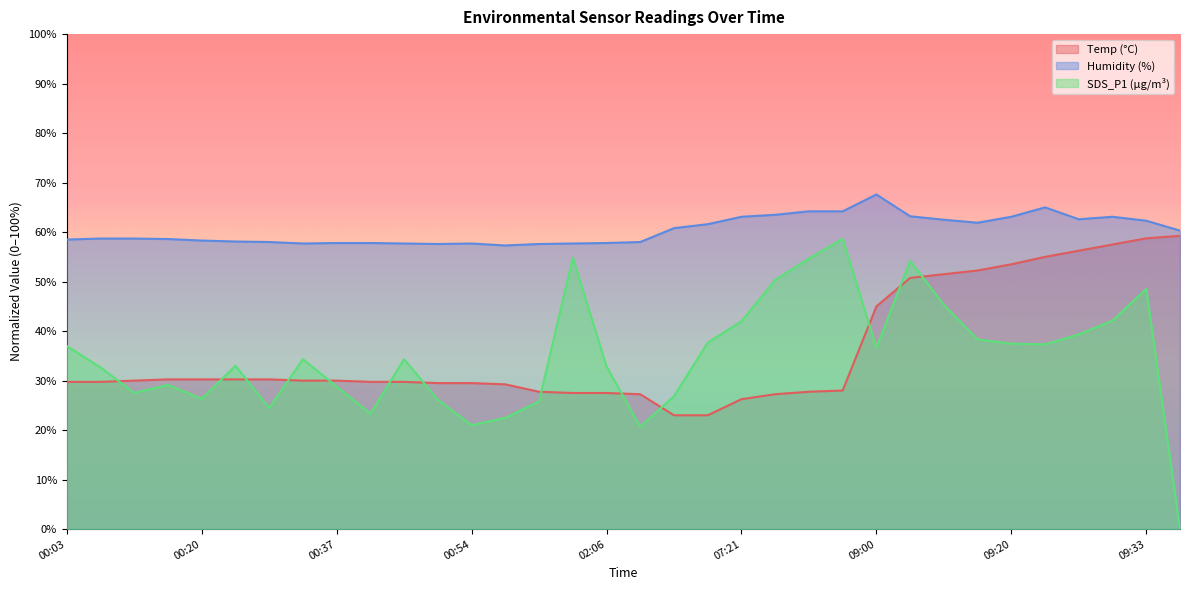

True or false: Temp and SDS_P1 intersect in this chart.

True